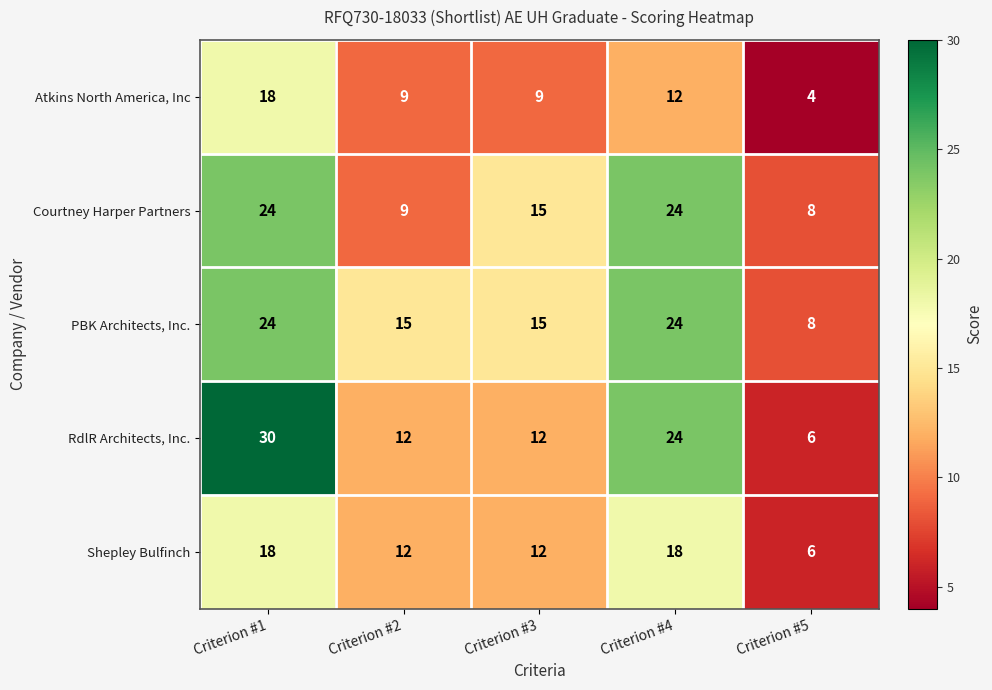

What is the sum of all Atkins North America, Inc values?

52